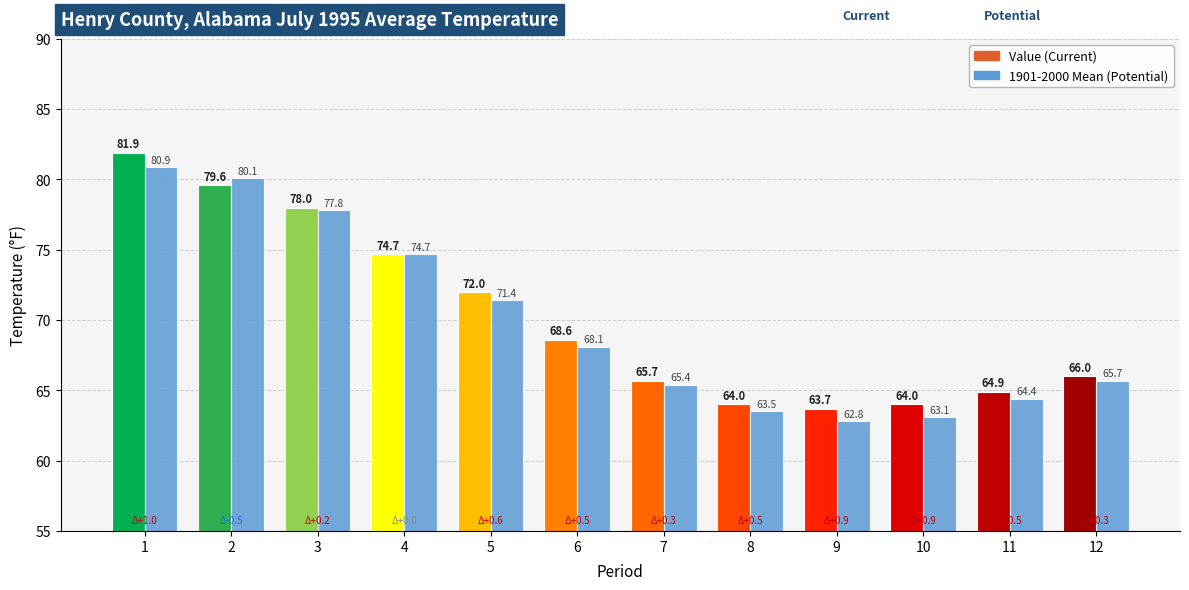

Reading left to right, what are all the values shown in this chart?

Value: 81.9	79.6	78.0	74.7	72.0	68.6	65.7	64.0	63.7	64.0	64.9	66.0
1901-2000 Mean: 80.9	80.1	77.8	74.7	71.4	68.1	65.4	63.5	62.8	63.1	64.4	65.7